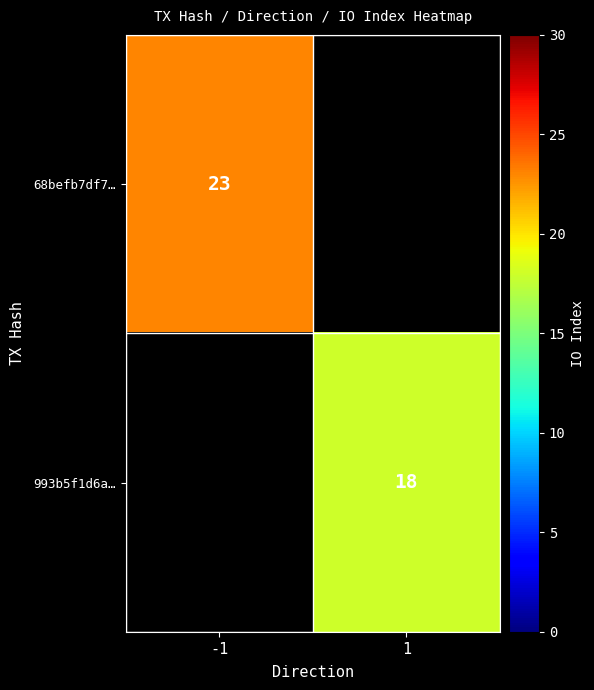

Count the number of categories in the chart.

2